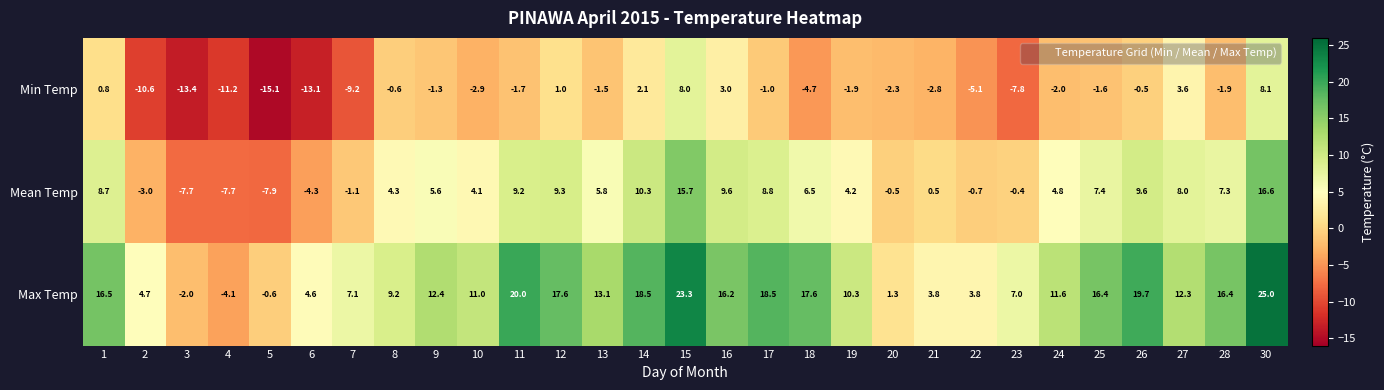

List the series in order of their peak value, highest first.

Max Temp, Mean Temp, Min Temp